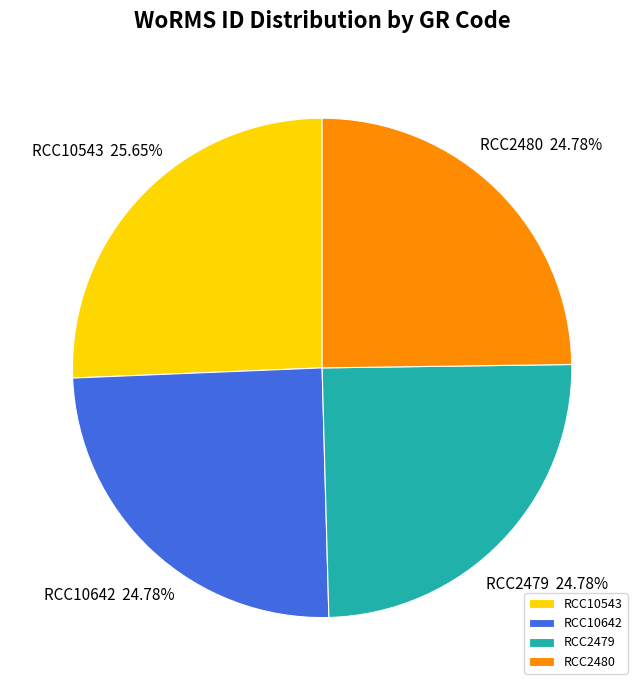

To the nearest percent, what is the combined percentage of RCC2480 and RCC10642?

50%